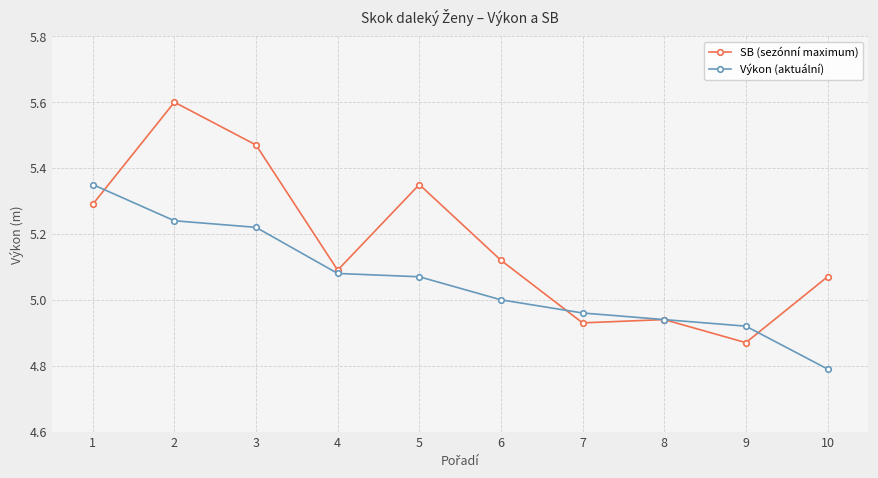

At how many categories does at least one series exceed 5?

7